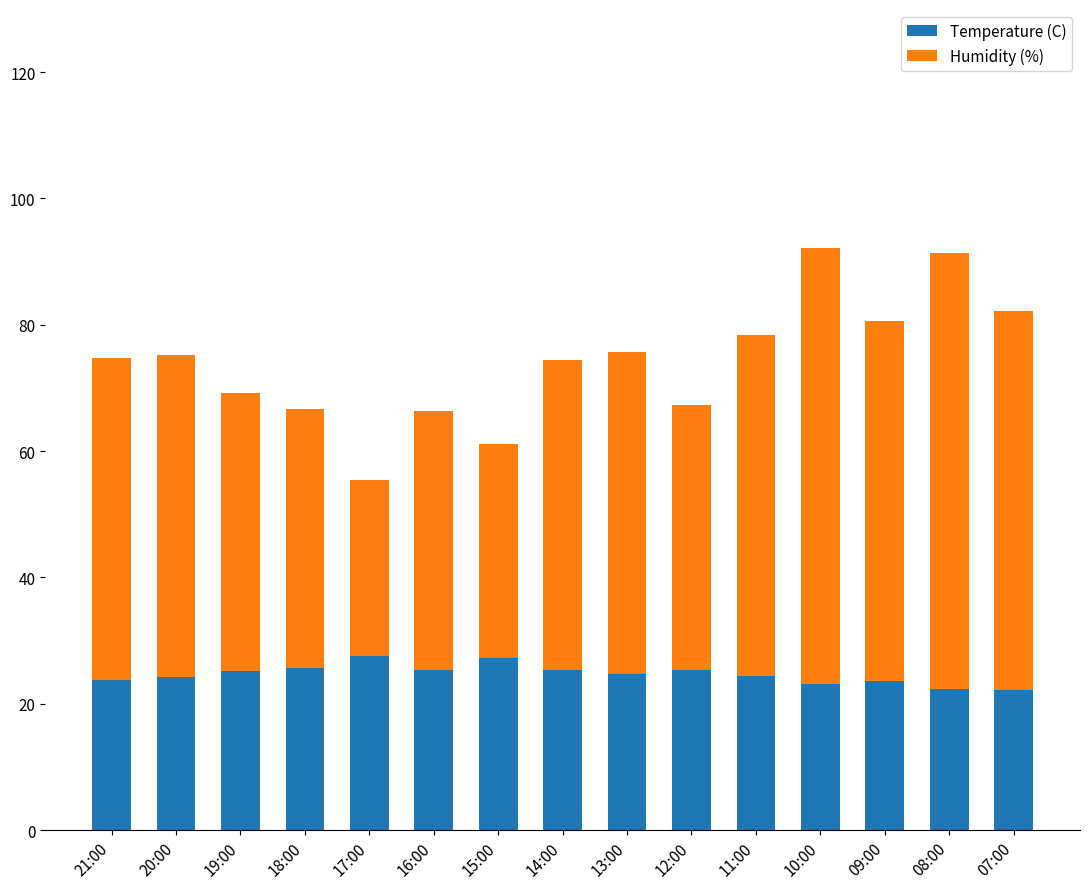

Does the chart contain stacked bars?

Yes